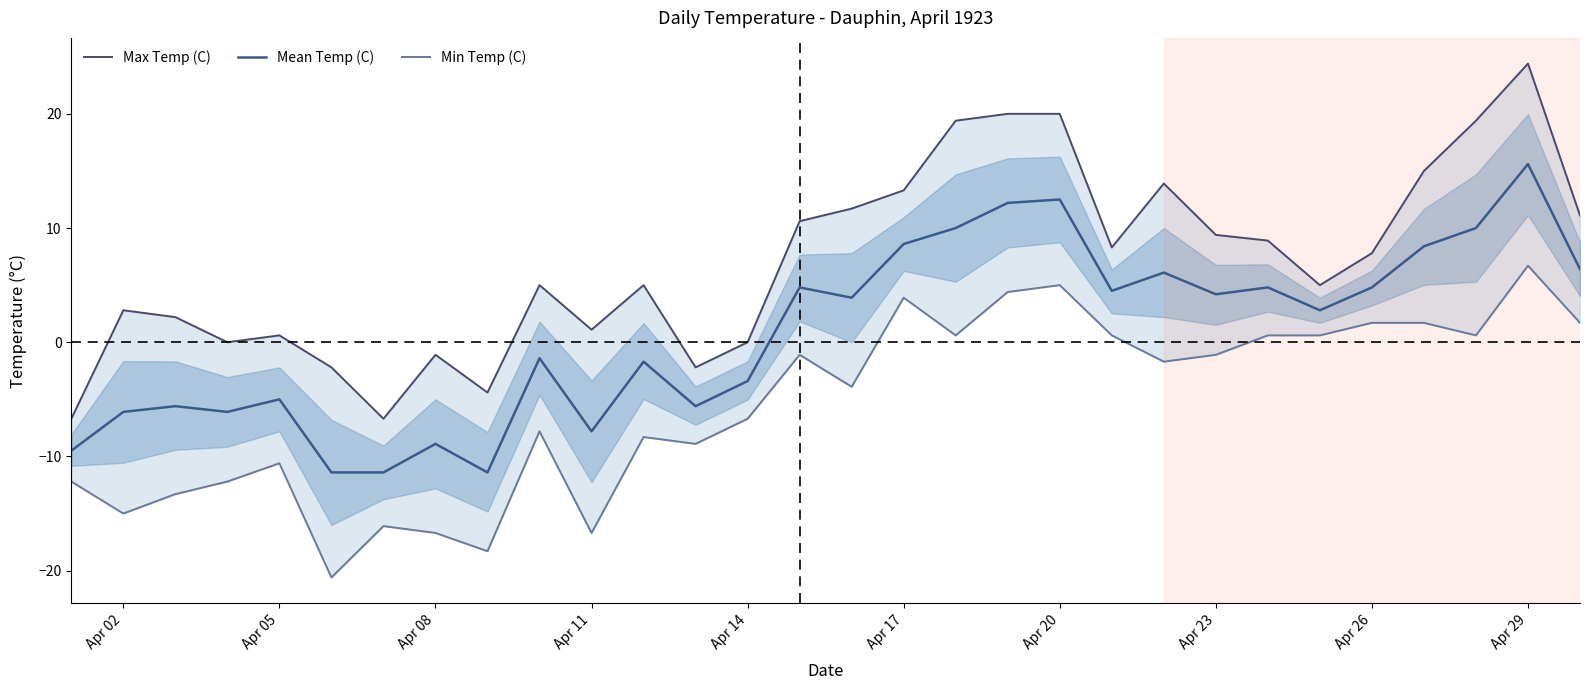

What is the maximum value for Mean Temp (C)?

15.6